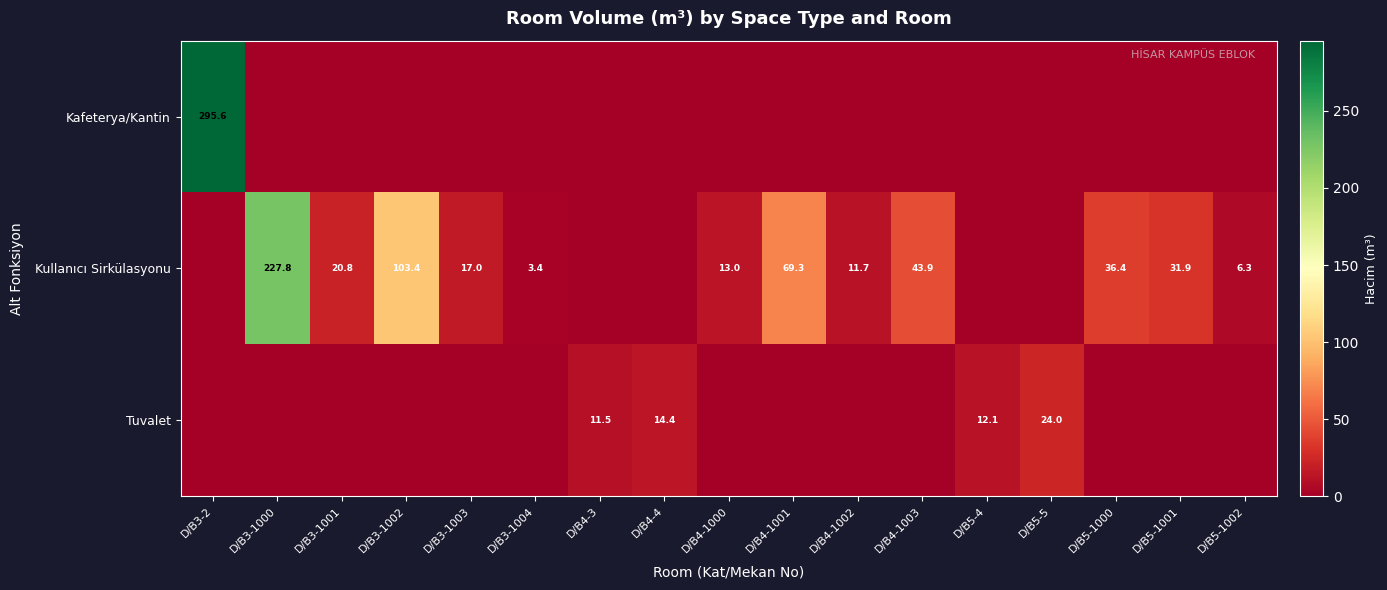

Is it true that Kullanıcı Sirkülasyonu equals 103.4 at D/B3-1002?

True